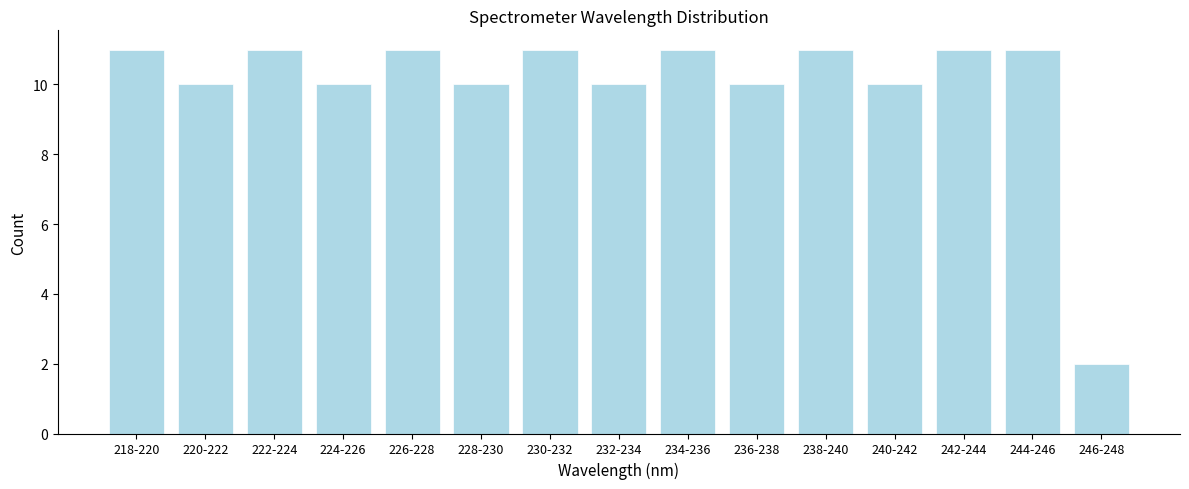

Reading left to right, extract all data points from this chart.

218-220=11	220-222=10	222-224=11	224-226=10	226-228=11	228-230=10	230-232=11	232-234=10	234-236=11	236-238=10	238-240=11	240-242=10	242-244=11	244-246=11	246-248=2